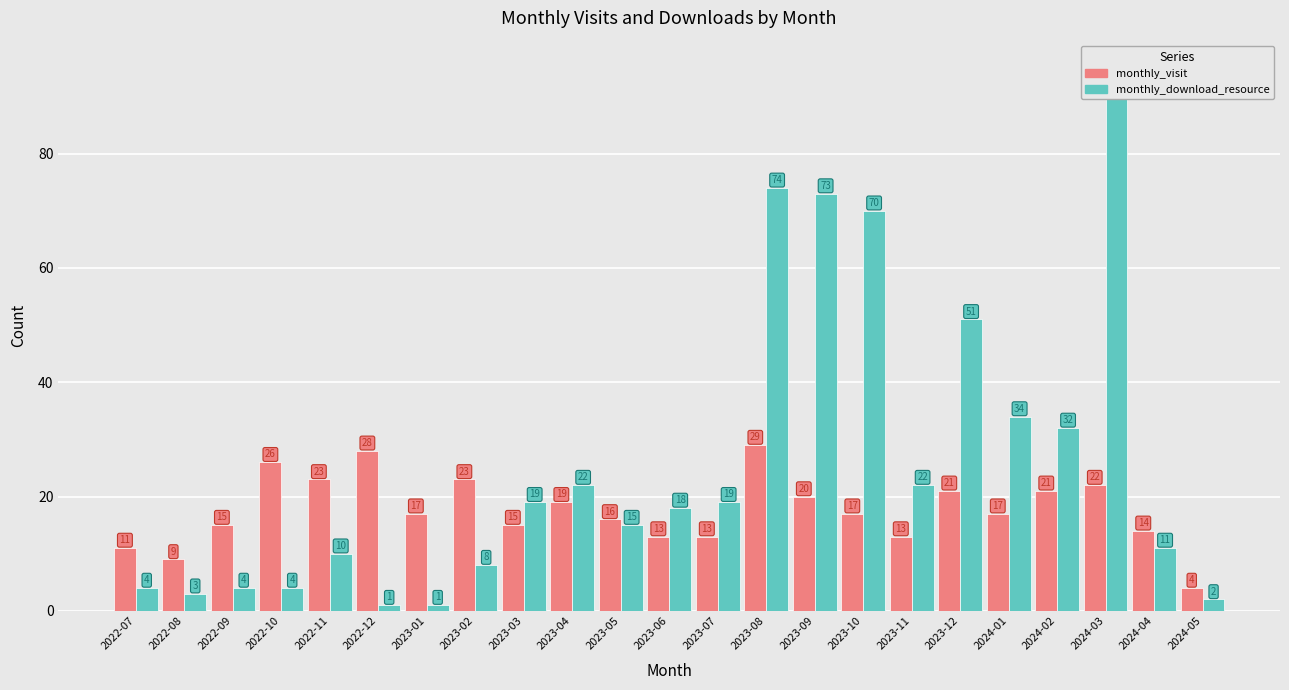

What is the total value across all series at 2024-04?

25